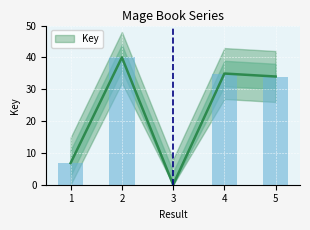

What is the average value?

23.1